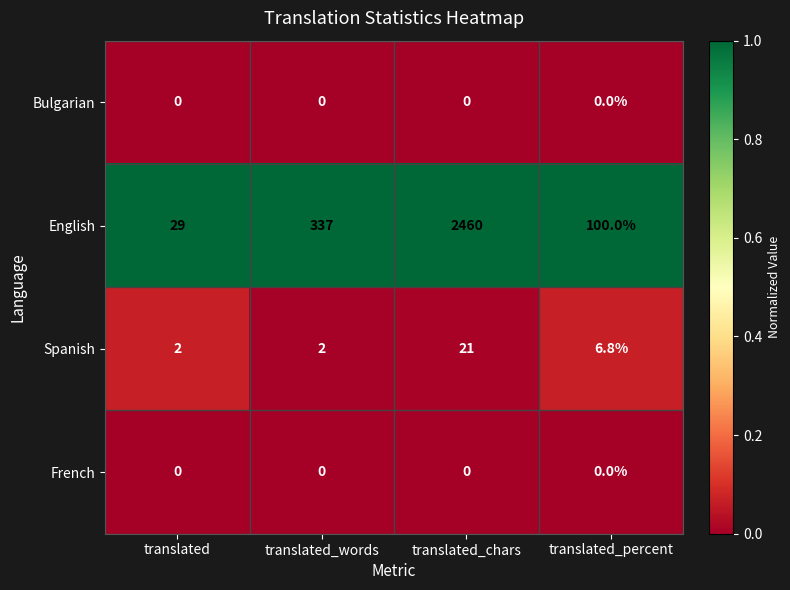

What is the difference between the second highest and second lowest values in the English series?

237.0